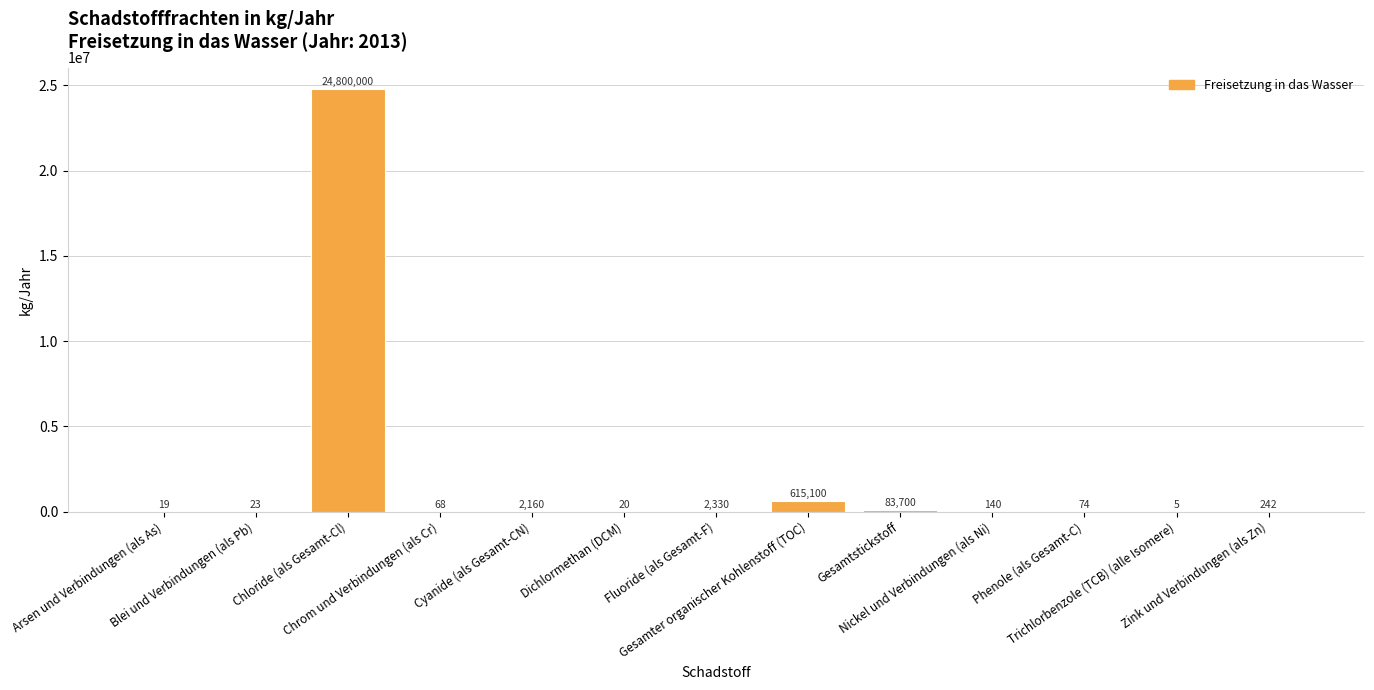

How many data points does each series have?

13